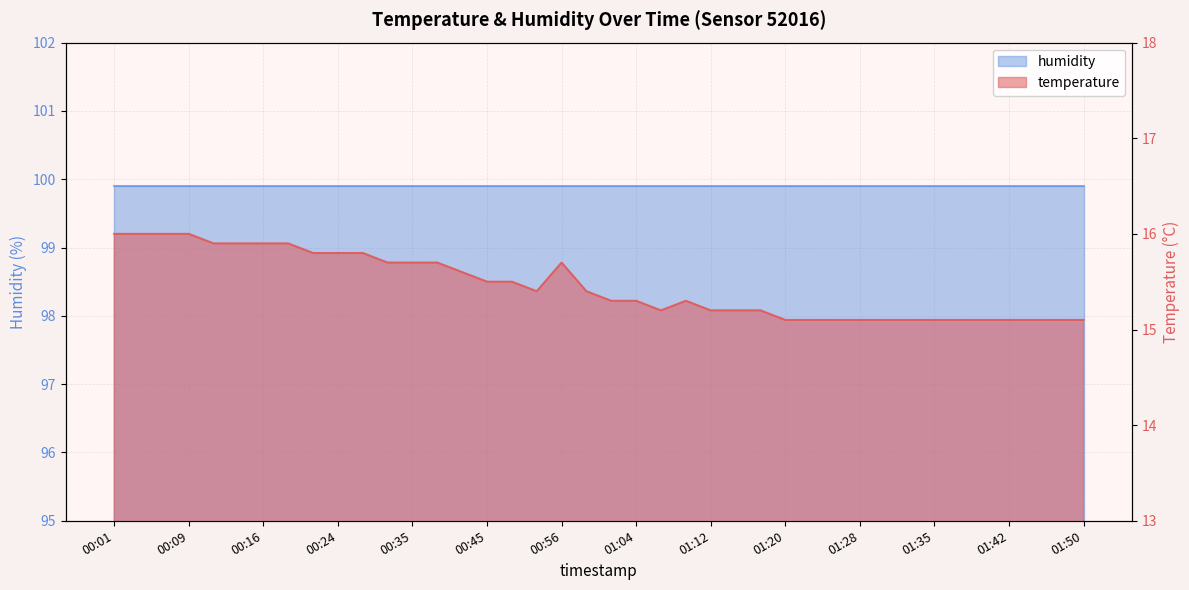

Reading left to right, list all the values displayed in this chart.

00:01=16.0	00:03=16.0	00:06=16.0	00:09=16.0	00:11=15.9	00:14=15.9	00:16=15.9	00:19=15.9	00:22=15.8	00:24=15.8	00:30=15.8	00:32=15.7	00:35=15.7	00:38=15.7	00:40=15.6	00:45=15.5	00:48=15.5	00:51=15.4	00:56=15.7	00:59=15.4	01:01=15.3	01:04=15.3	01:06=15.2	01:09=15.3	01:12=15.2	01:14=15.2	01:17=15.2	01:20=15.1	01:22=15.1	01:25=15.1	01:28=15.1	01:30=15.1	01:32=15.1	01:35=15.1	01:37=15.1	01:40=15.1	01:42=15.1	01:45=15.1	01:47=15.1	01:50=15.1